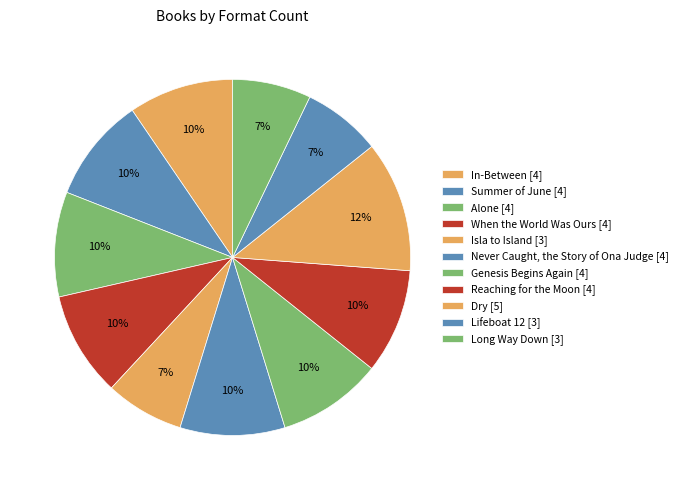

How many segments does this pie chart have?

11